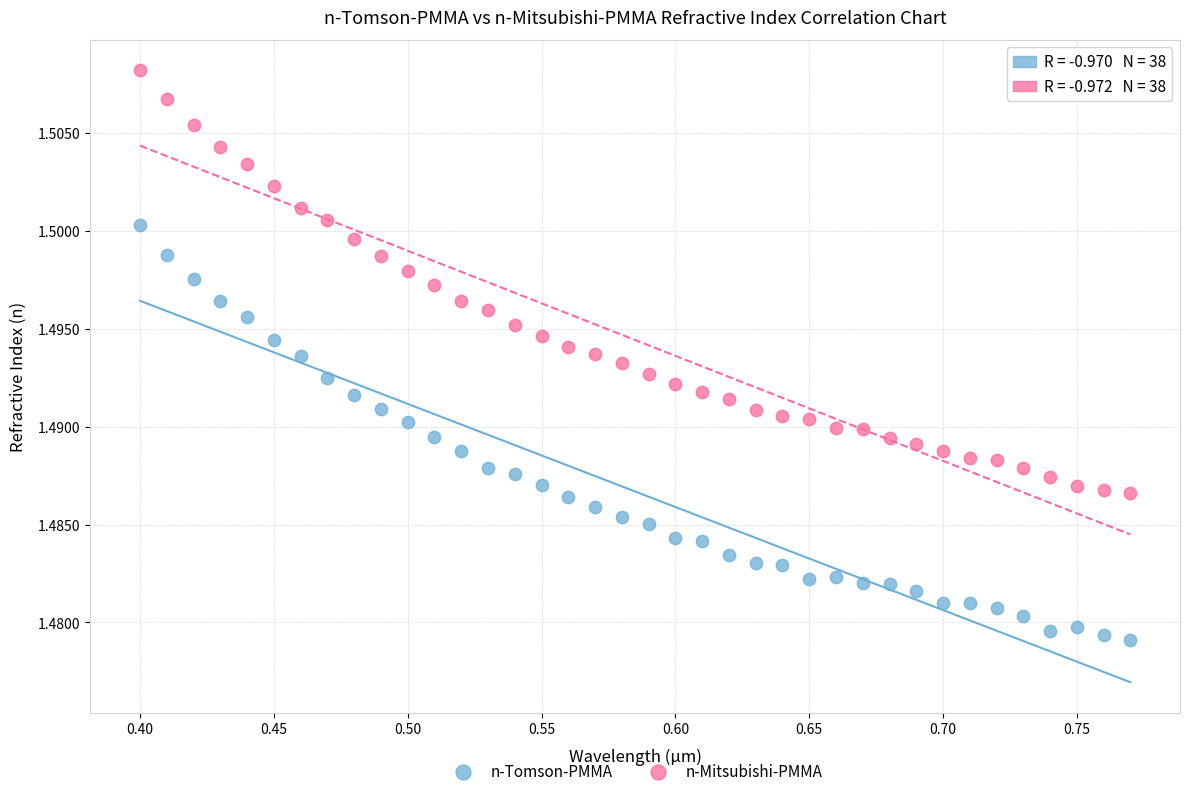

Which series reaches the maximum Y coordinate?

n-Mitsubishi-PMMA